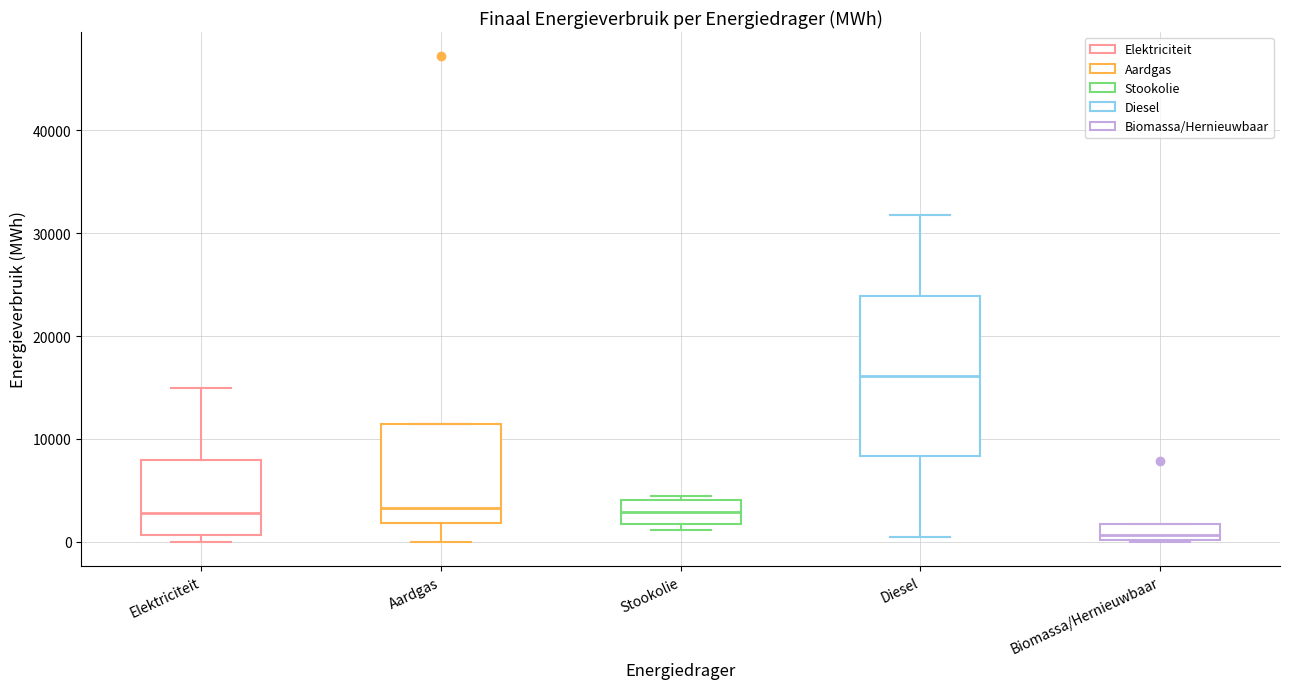

Which box has the highest median line?

Diesel